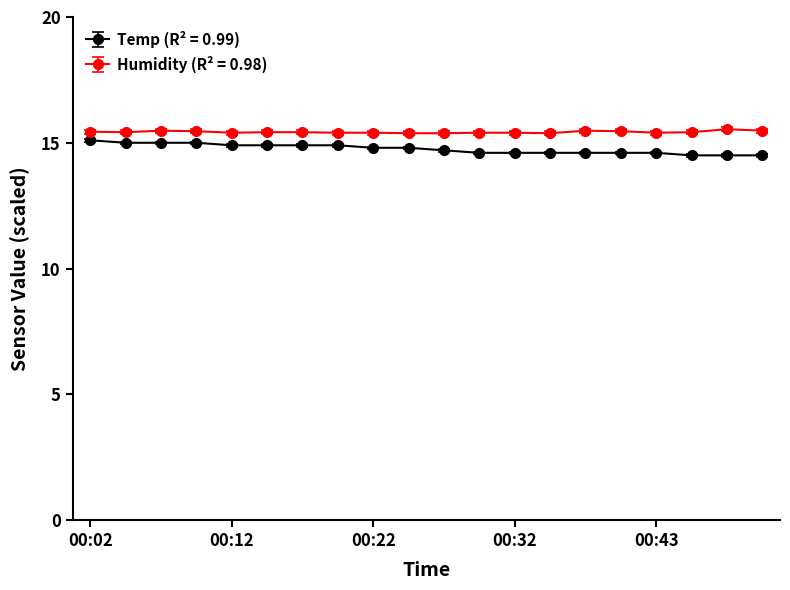

True or false: Humidity (R² = 0.98) has more than 0 points higher than both neighbors.

True